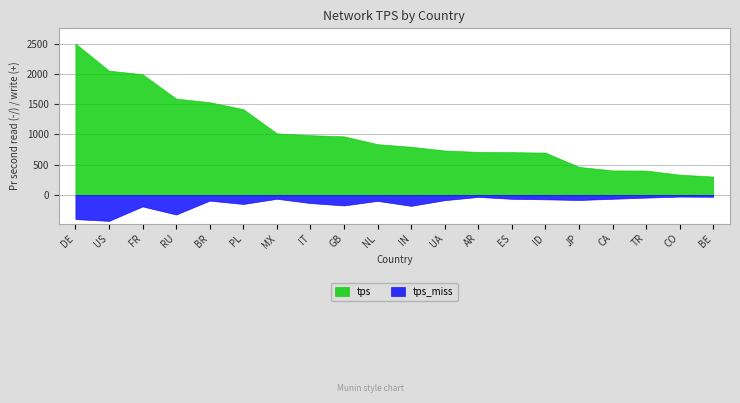

Between US and CO, which is larger?

US